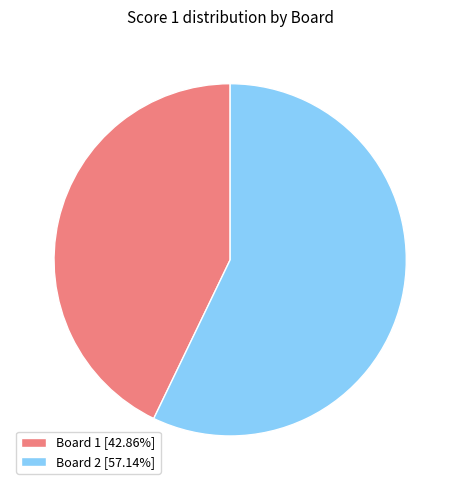

Do Board 2 [57.14%] and Board 1 [42.86%] together represent more than half of the pie?

Yes